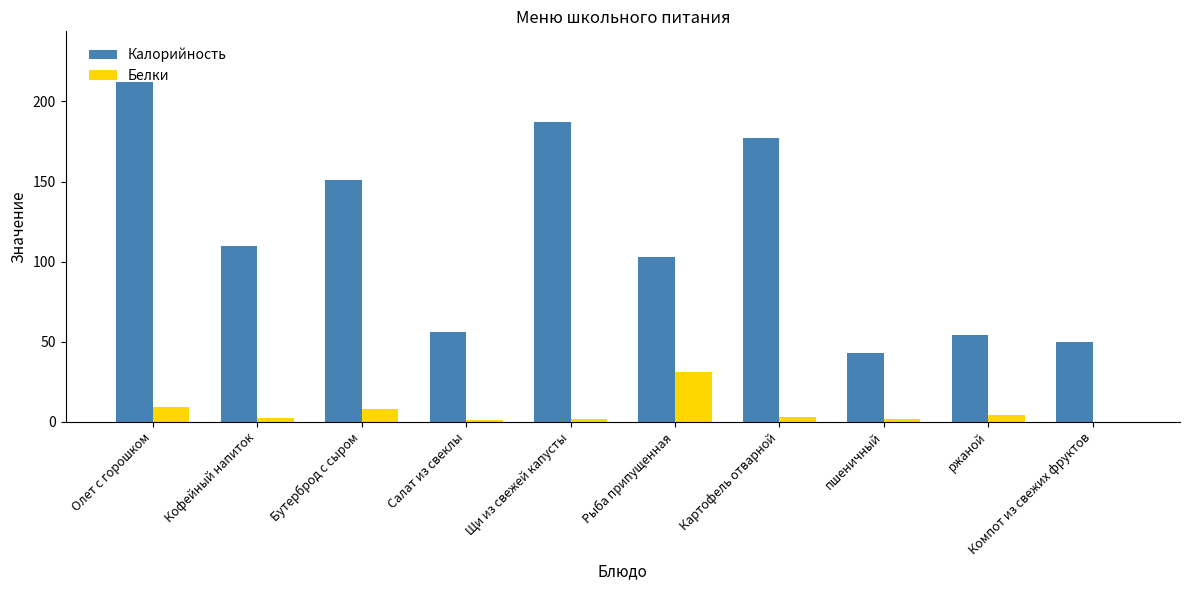

Which series changed the most between Олет с горошком and Бутерброд с сыром?

Калорийность